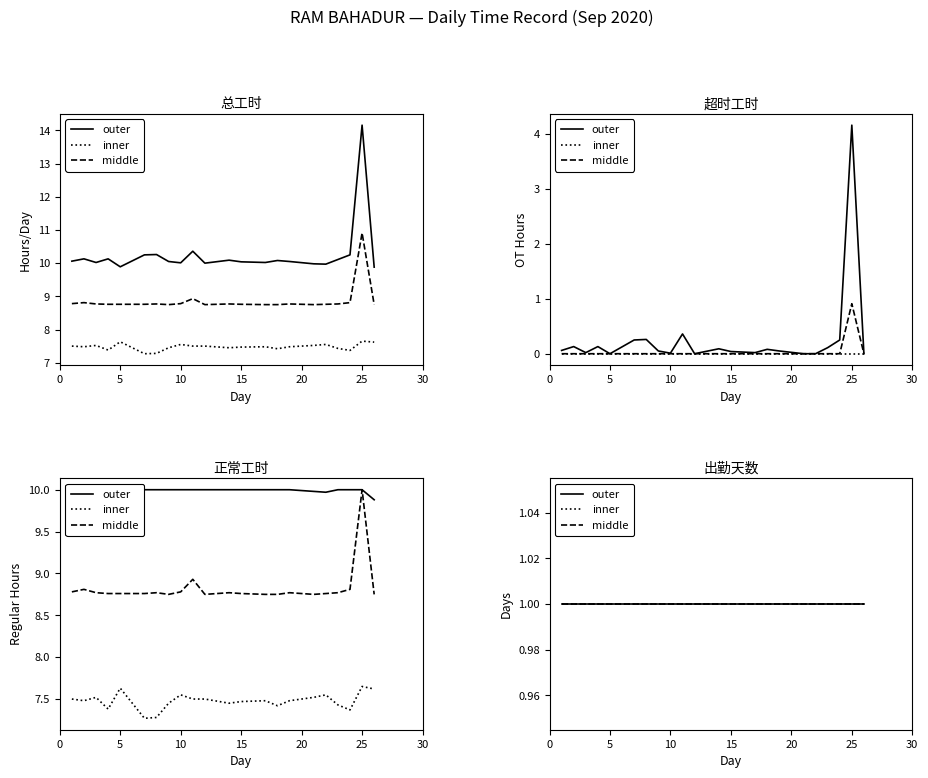

What is the value of the inner point at the 2nd from the left?

7.5